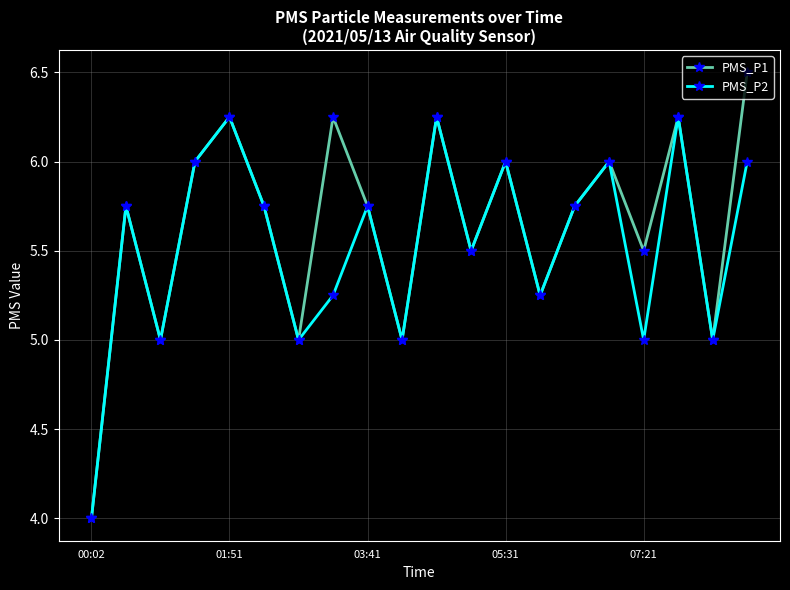

Which series has the largest range (max minus min)?

PMS_P1